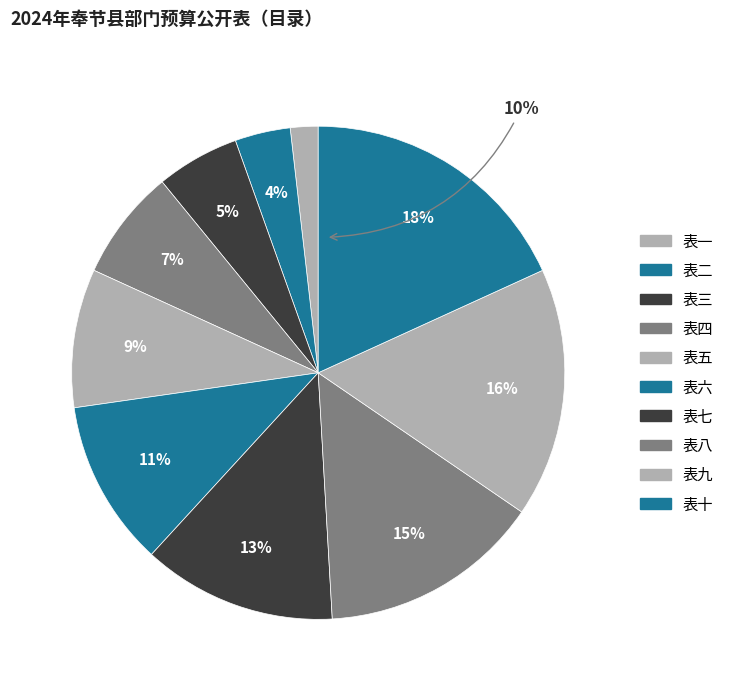

How many segments does this pie chart have?

10